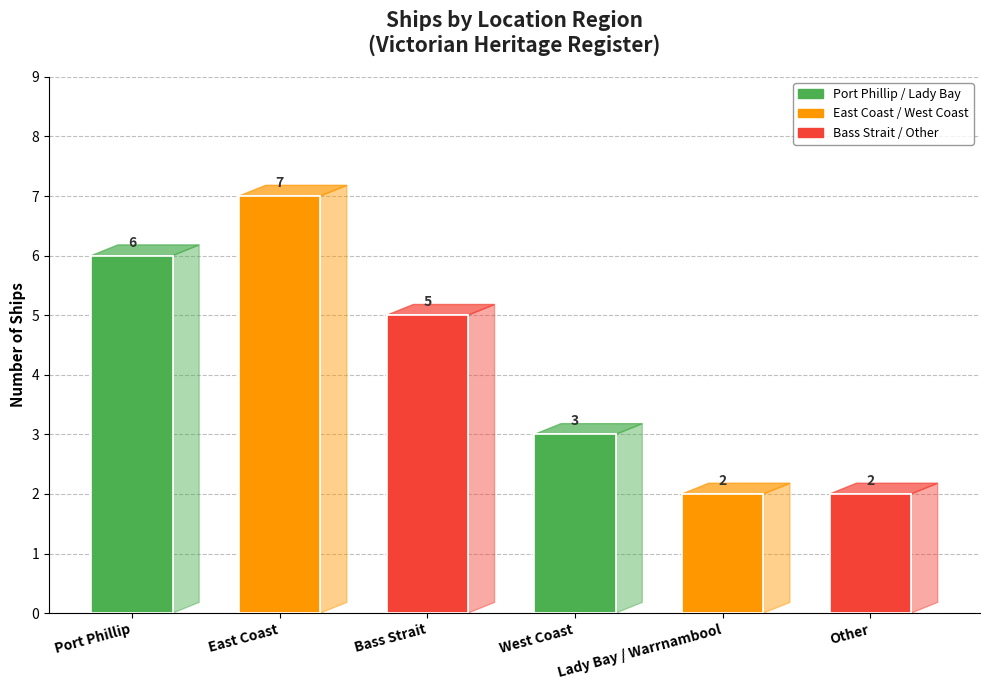

List the labels in order of value, largest first.

East Coast, Port Phillip, Bass Strait, West Coast, Lady Bay / Warrnambool, Other